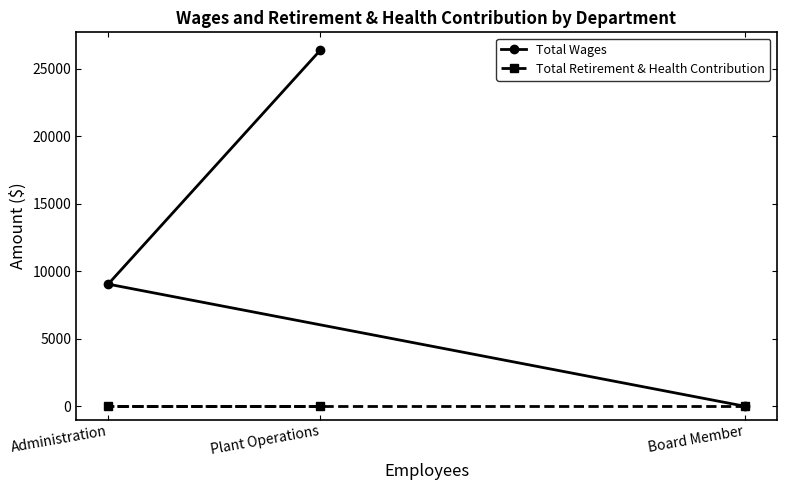

Reading left to right, list all the values displayed in this chart.

Total Wages: Administration=9042	Plant Operations=26370	Board Member=0
Total Retirement & Health Contribution: Administration=0	Plant Operations=0	Board Member=0